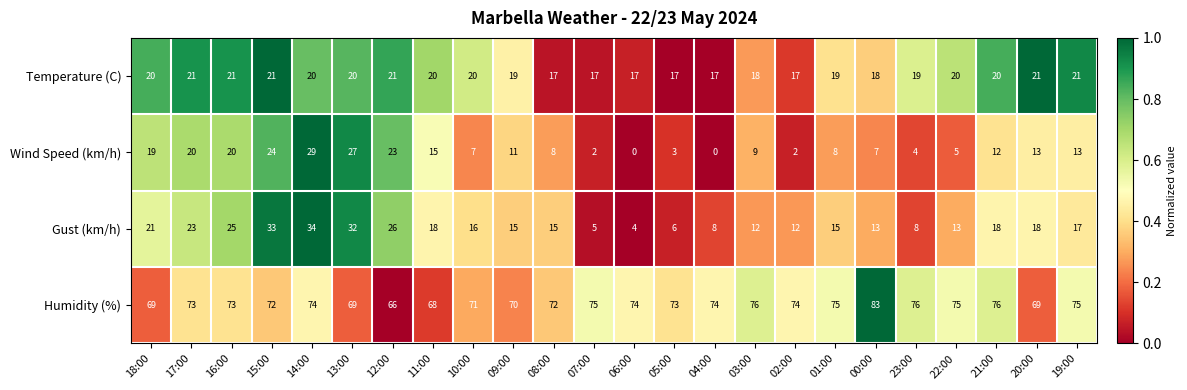

What is the average value of the Humidity (%) series?

73